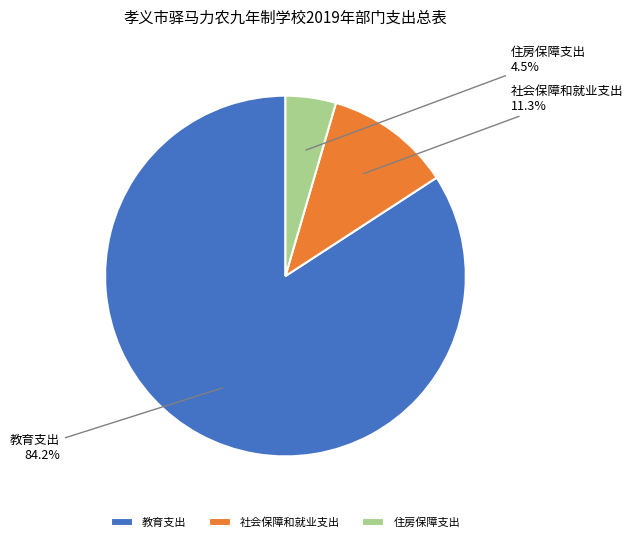

How many slices are in this pie chart?

3